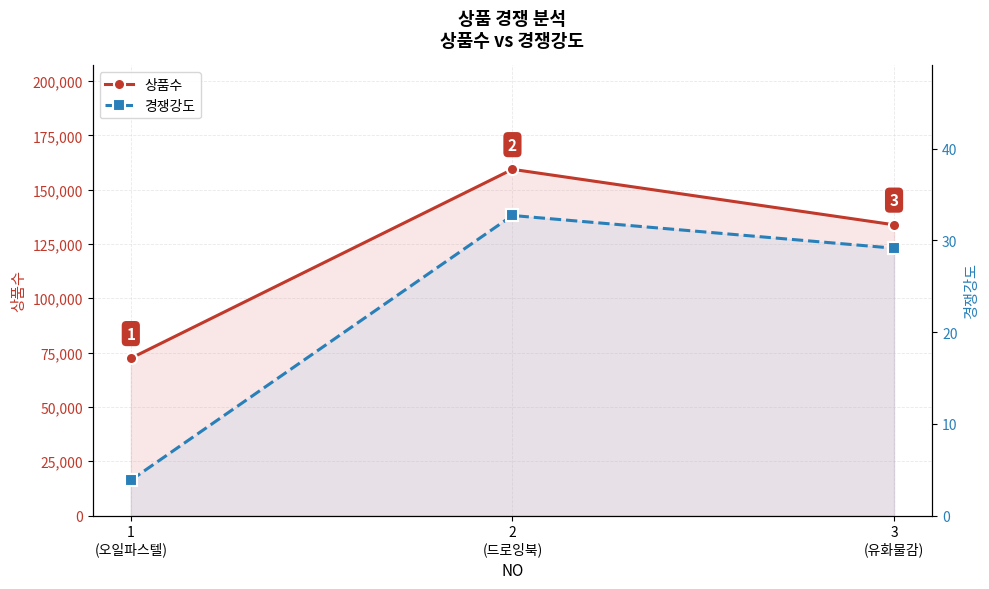

Where is 상품수 nearest to the value 115876?

3
(유화물감)